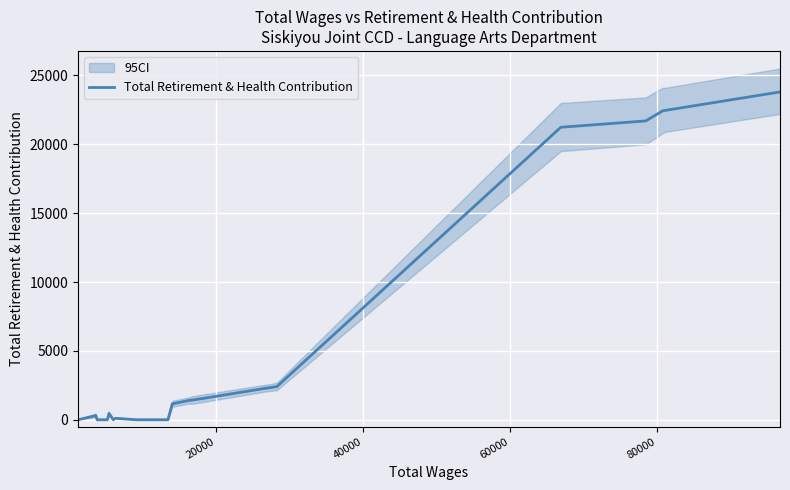

How many lines are shown in the chart?

1